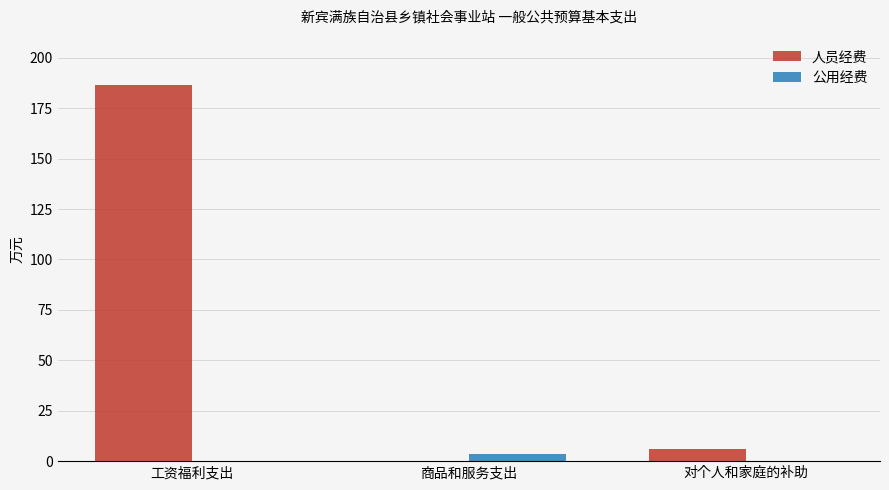

What value does the 人员经费 series have at 对个人和家庭的补助?

6.1